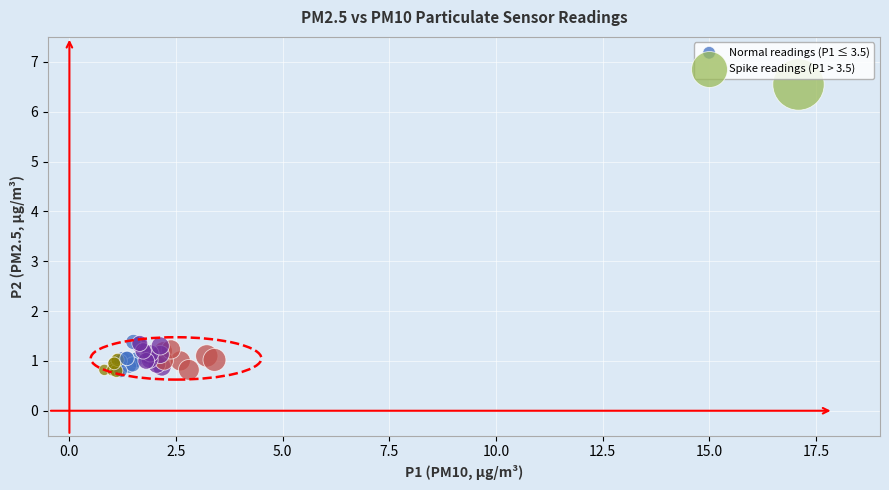

What are all the series names shown in the legend?

Normal readings (P1 ≤ 3.5), Spike readings (P1 > 3.5)